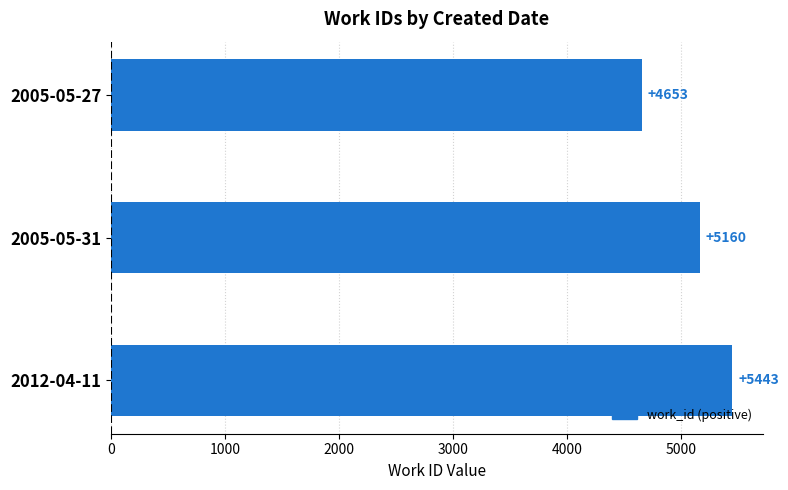

At which label is the value closest to 5048?

2005-05-31